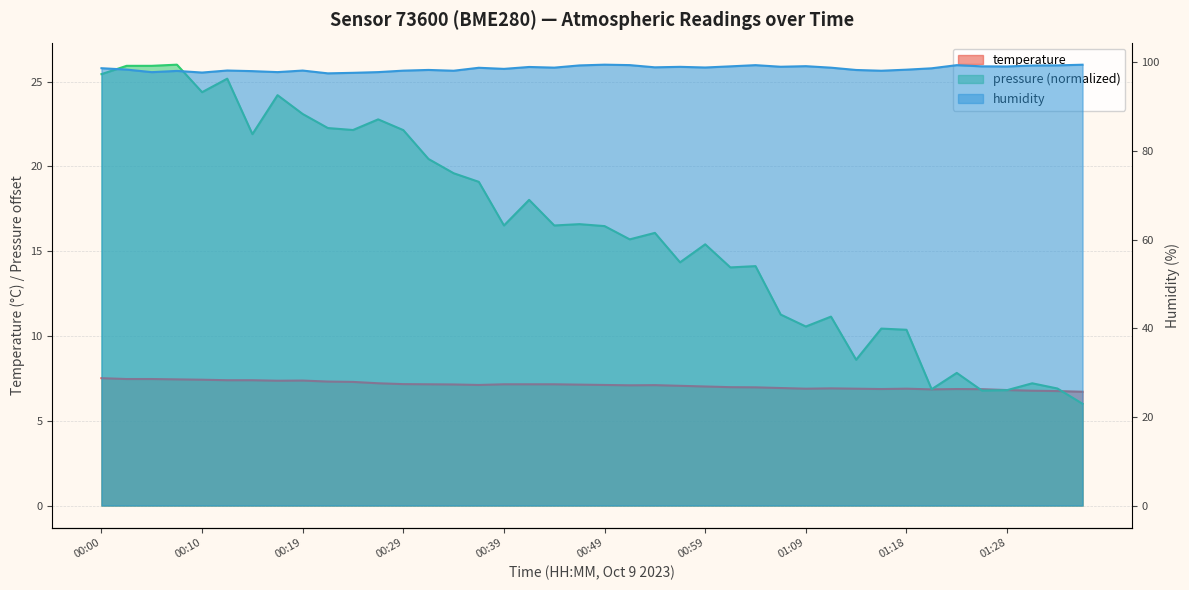

Between 01:21 and 01:33, which is larger?

01:21